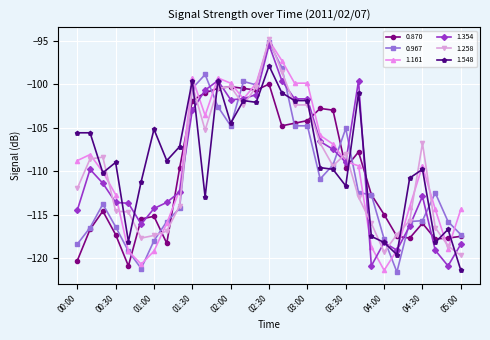

Is this an area chart (filled region under the line)?

No